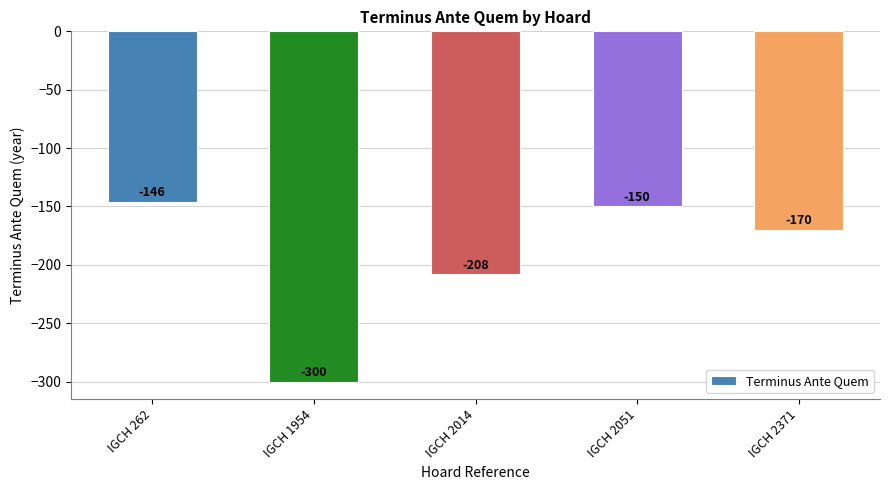

How many series are shown in this chart?

1